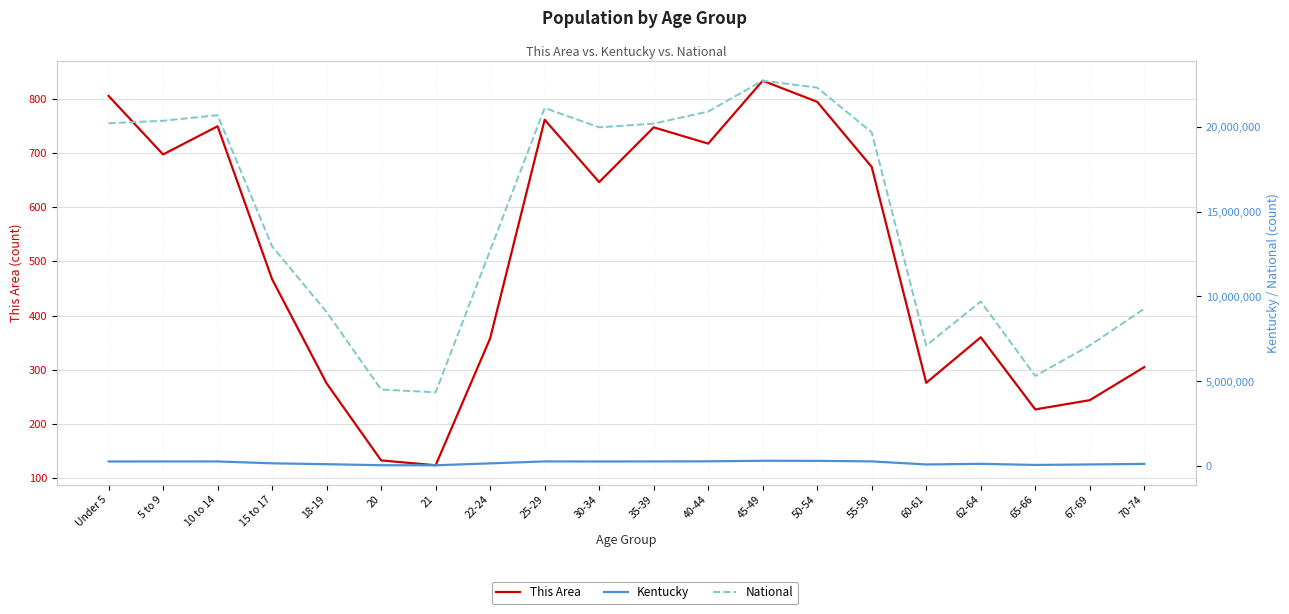

Rank the series at 25-29 from highest to lowest value.

National, Kentucky, This Area